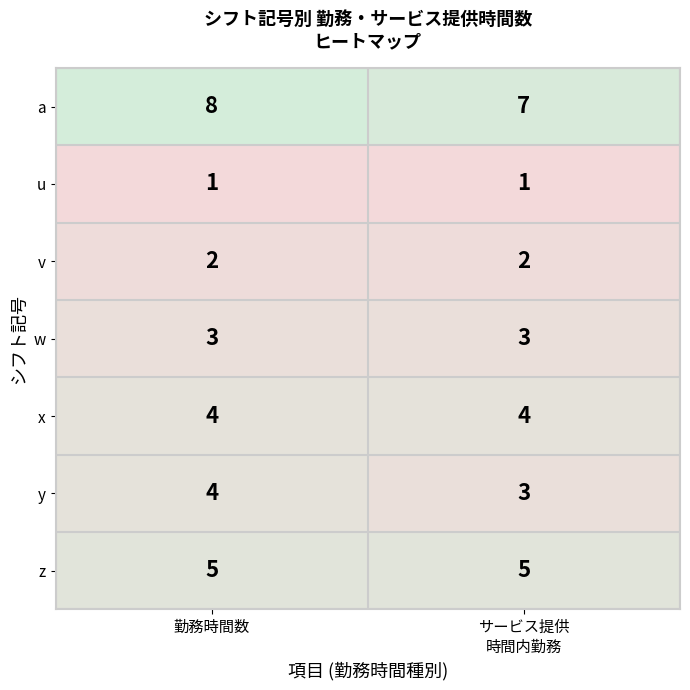

What is the total value across all series at サービス提供
時間内勤務?

25